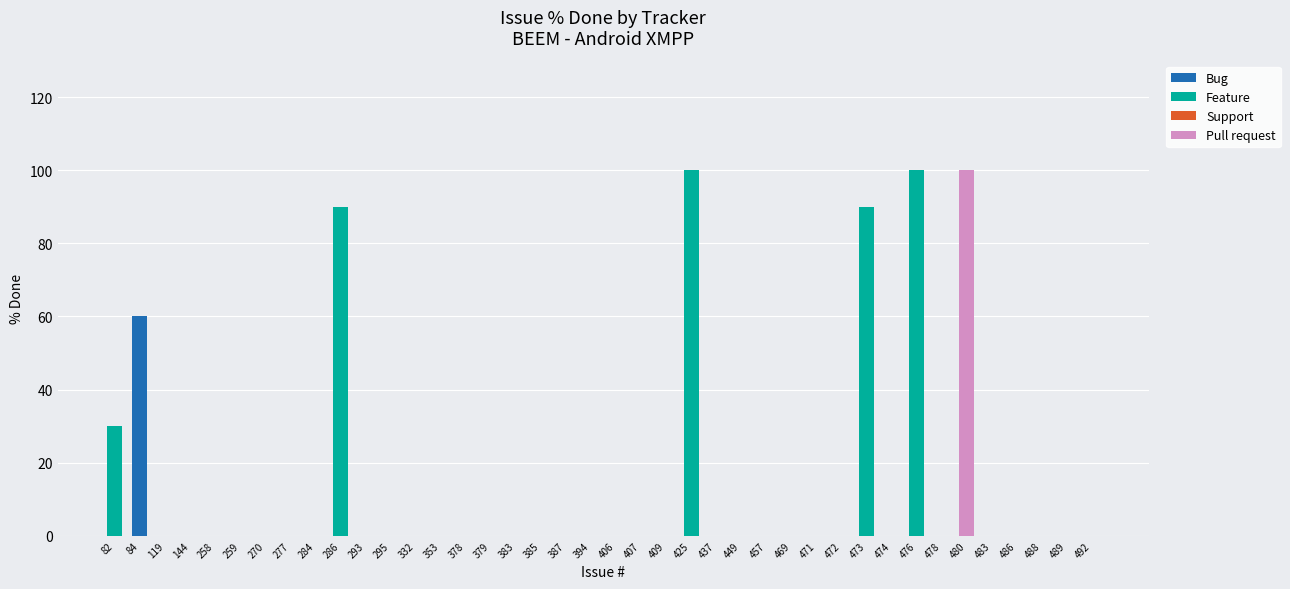

What is the sum of all Bug values?

60